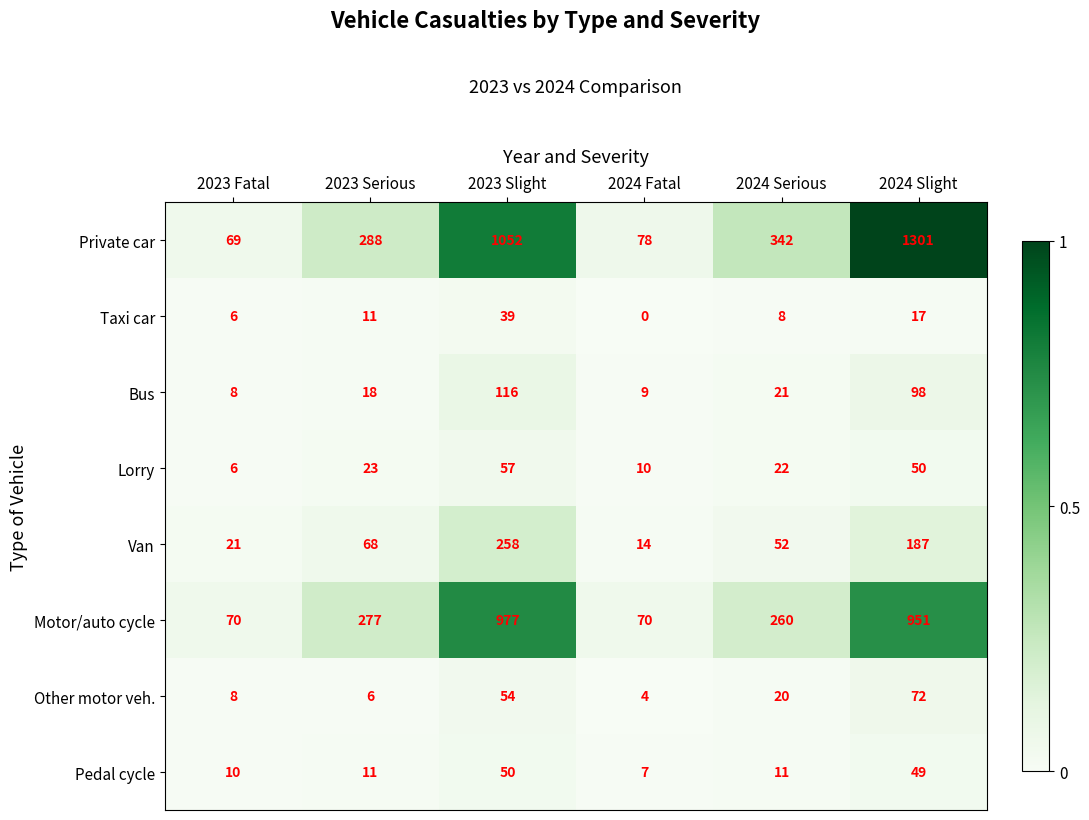

Which series has the largest range (max minus min)?

Private car